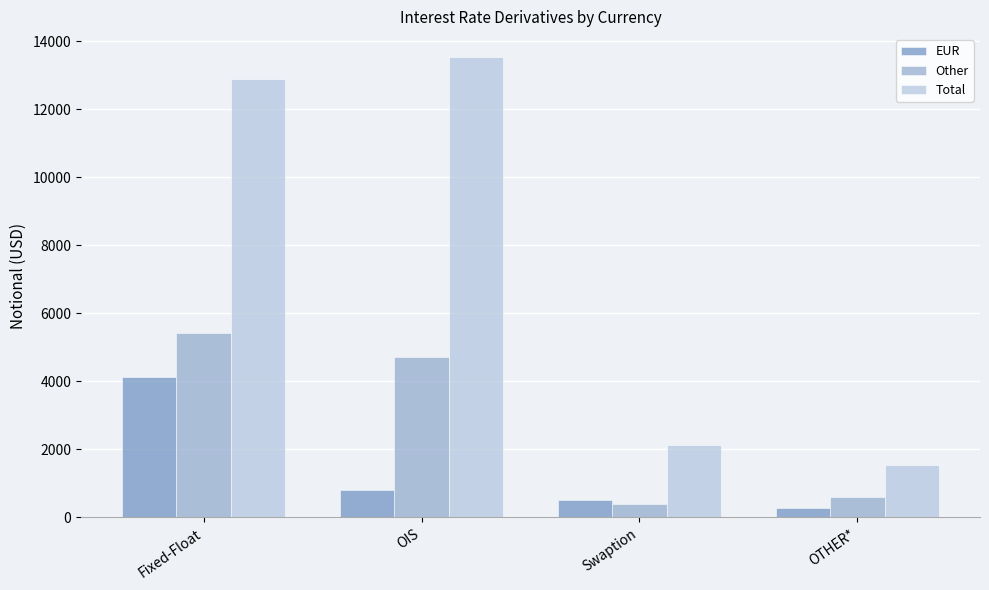

Are the bars grouped side by side (vs. stacked)?

Yes